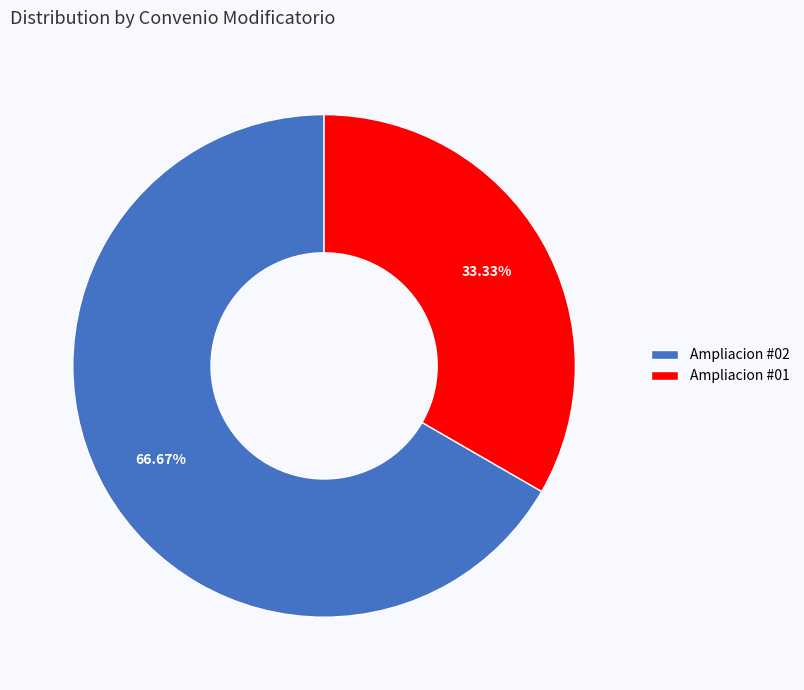

What is the largest slice in the pie chart?

Ampliacion #02